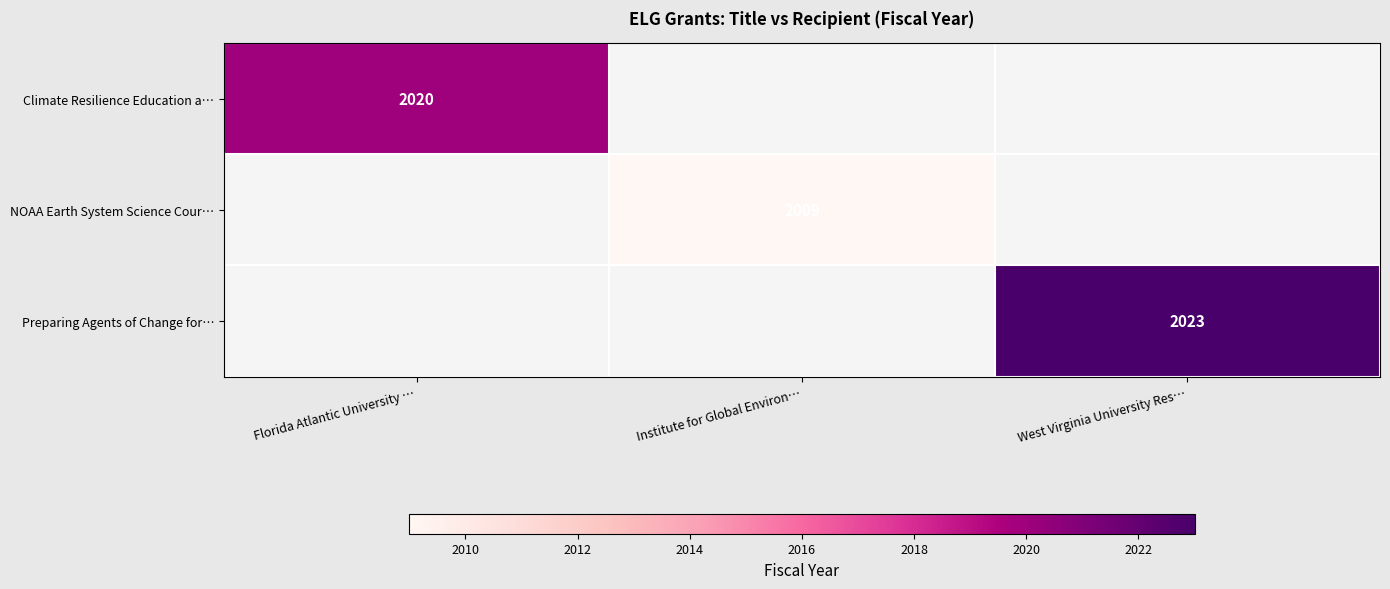

At how many categories does at least one series exceed 2012?

2